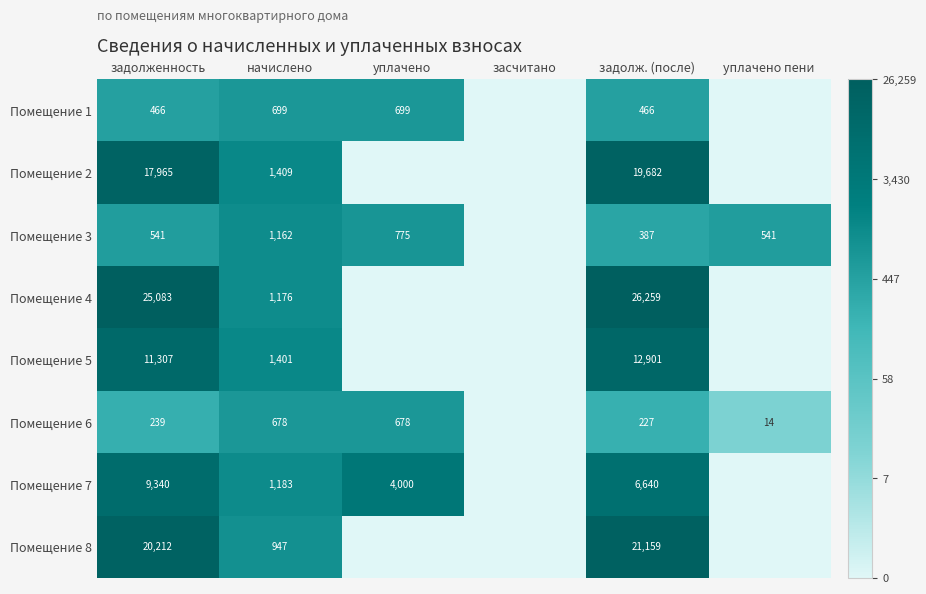

What is the spread (max minus min) of values at задолж. (после)?

26032